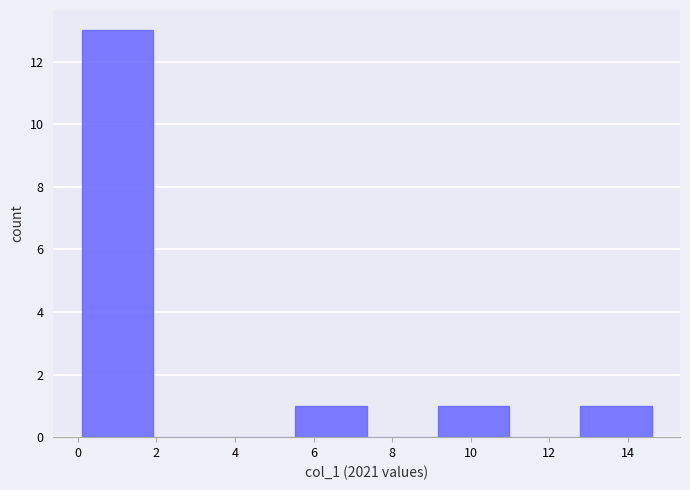

Reading left to right, list every bar in this chart as the range it spans on the x-axis followed by its height. Neither the bar edges nor the heights are printed on the chart, so give them approximately, as read against the axes.

0.2 to 2.0: 13
2.0 to 3.8: 0
3.8 to 5.6: 0
5.6 to 7.4: 1
7.4 to 9.2: 0
9.2 to 11.0: 1
11.0 to 12.8: 0
12.8 to 14.6: 1